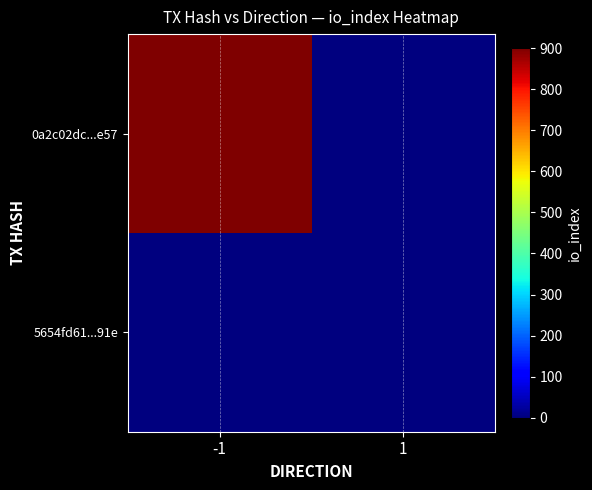

Which series has the widest spread of values?

0a2c02dc...e57